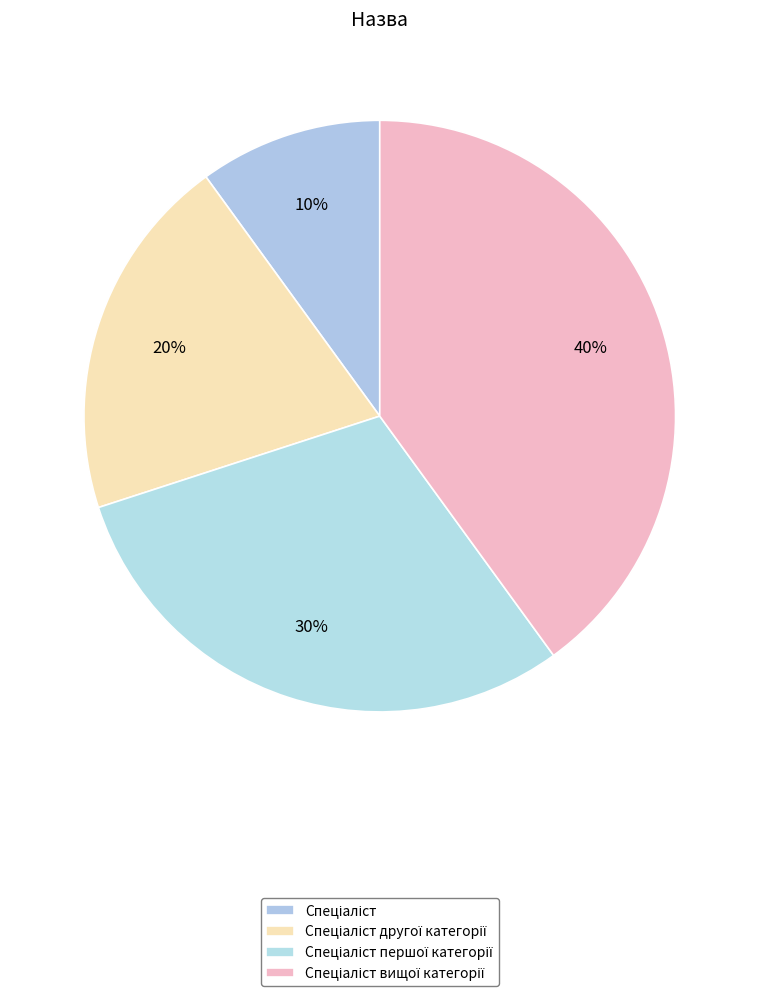

True or false: Спеціаліст accounts for 10% of the total.

True